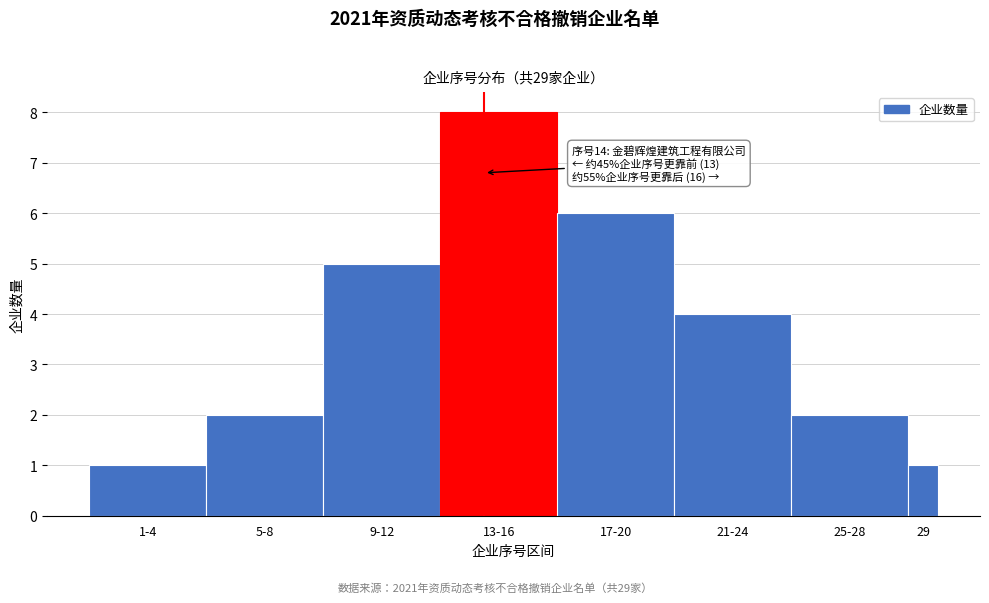

Reading right to left, transcribe all the data shown in this chart.

1	2	4	6	8	5	2	1